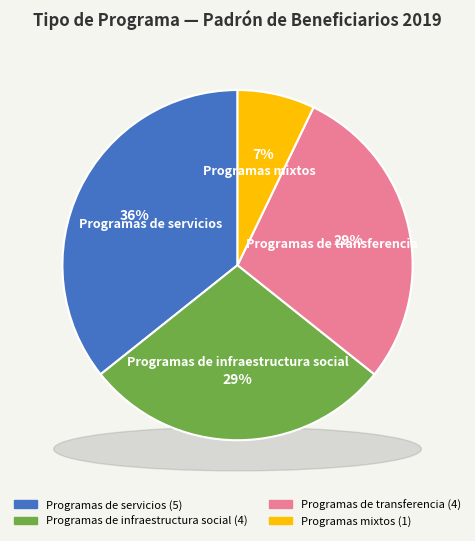

To the nearest percent, what percentage of the pie is Other?

7%